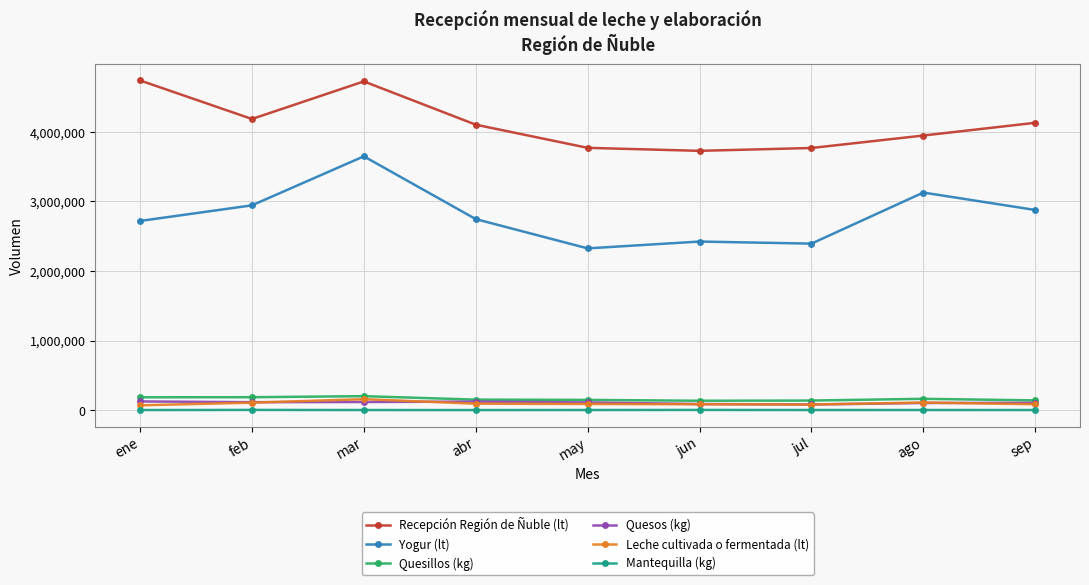

What is the sum of the Quesillos (kg) values at mar and sep?

339230